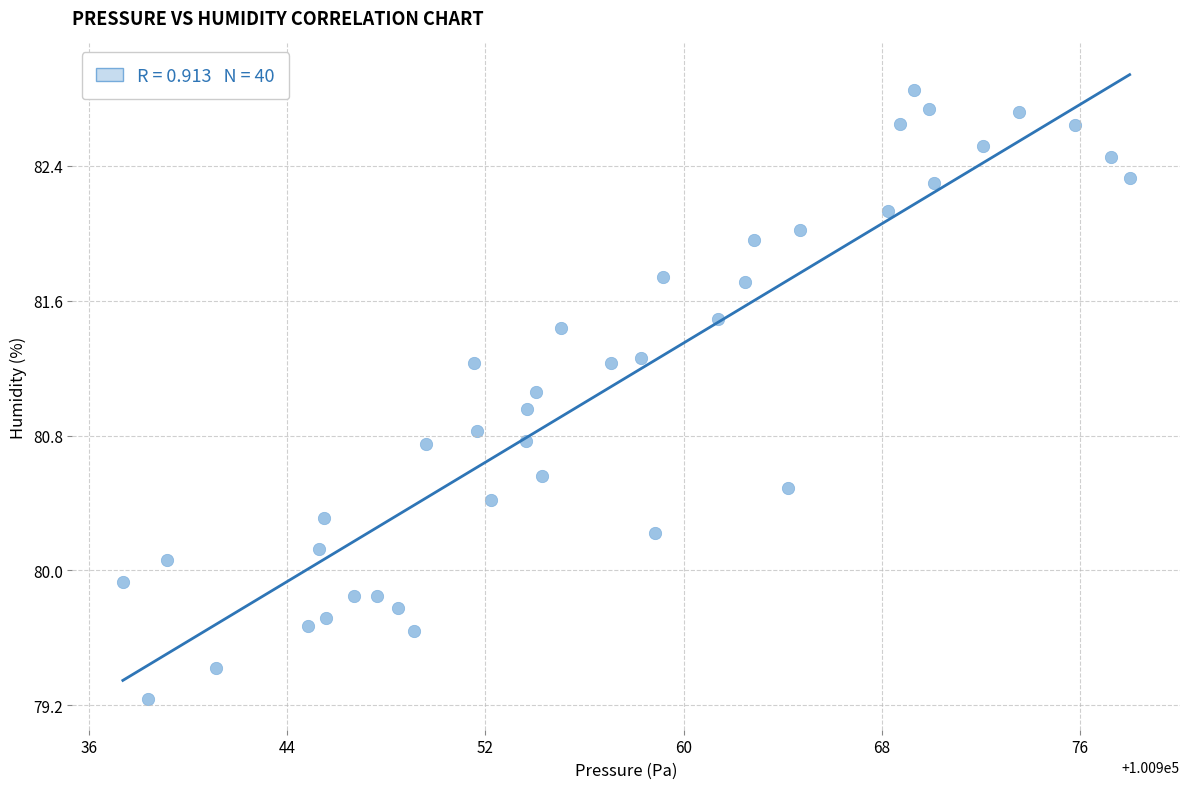

What is the range of Y values (max minus min)?

3.6